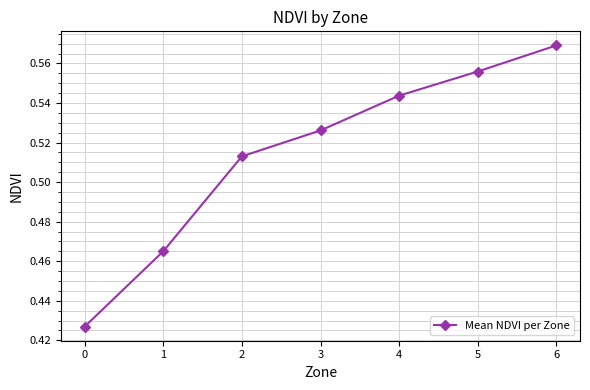

Which category has the highest value across all series?

6